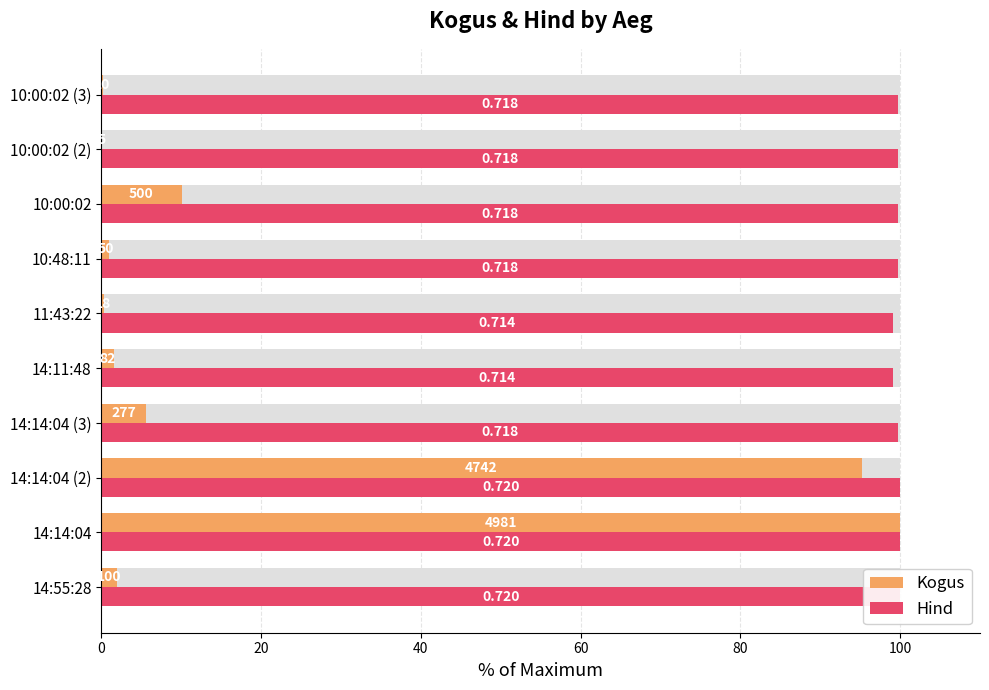

Rank the series by their maximum value, from highest to lowest.

Kogus, Hind